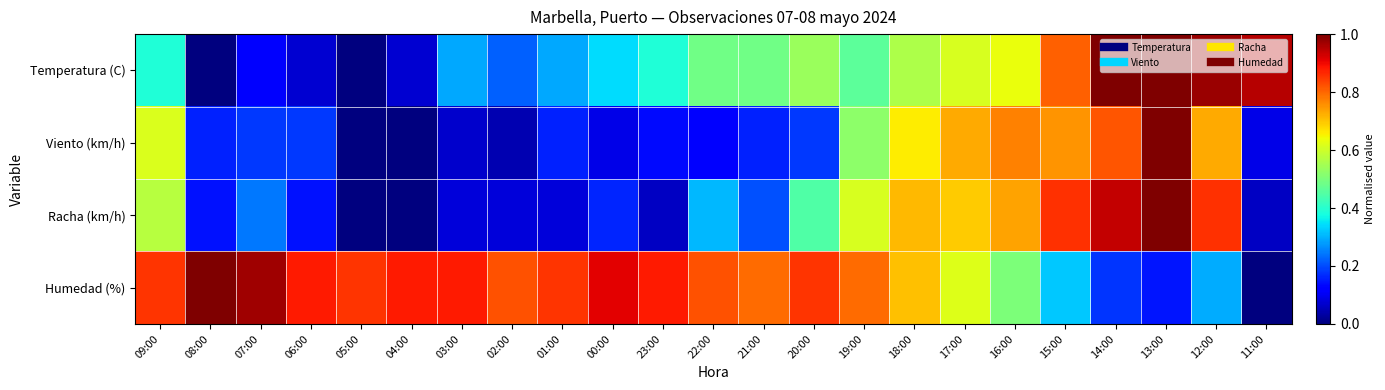

Reading right to left, what are all the values shown in this chart?

Temperatura (C): 11:00=1.0	12:00=1.0	13:00=1.0	14:00=1.0	15:00=0.8	16:00=0.6	17:00=0.6	18:00=0.6	19:00=0.5	20:00=0.5	21:00=0.5	22:00=0.5	23:00=0.4	00:00=0.3	01:00=0.3	02:00=0.2	03:00=0.3	04:00=0.1	05:00=0.0	06:00=0.1	07:00=0.1	08:00=0.0	09:00=0.4
Viento (km/h): 11:00=0.1	12:00=0.7	13:00=1.0	14:00=0.8	15:00=0.8	16:00=0.8	17:00=0.7	18:00=0.7	19:00=0.5	20:00=0.2	21:00=0.2	22:00=0.1	23:00=0.1	00:00=0.1	01:00=0.2	02:00=0.0	03:00=0.1	04:00=0.0	05:00=0.0	06:00=0.2	07:00=0.2	08:00=0.2	09:00=0.6
Racha (km/h): 11:00=0.1	12:00=0.9	13:00=1.0	14:00=0.9	15:00=0.9	16:00=0.7	17:00=0.7	18:00=0.7	19:00=0.6	20:00=0.4	21:00=0.2	22:00=0.3	23:00=0.1	00:00=0.2	01:00=0.1	02:00=0.1	03:00=0.1	04:00=0.0	05:00=0.0	06:00=0.1	07:00=0.2	08:00=0.1	09:00=0.6
Humedad (%): 11:00=0.0	12:00=0.3	13:00=0.1	14:00=0.2	15:00=0.3	16:00=0.5	17:00=0.6	18:00=0.7	19:00=0.8	20:00=0.9	21:00=0.8	22:00=0.8	23:00=0.9	00:00=0.9	01:00=0.9	02:00=0.8	03:00=0.9	04:00=0.9	05:00=0.9	06:00=0.9	07:00=1.0	08:00=1.0	09:00=0.9